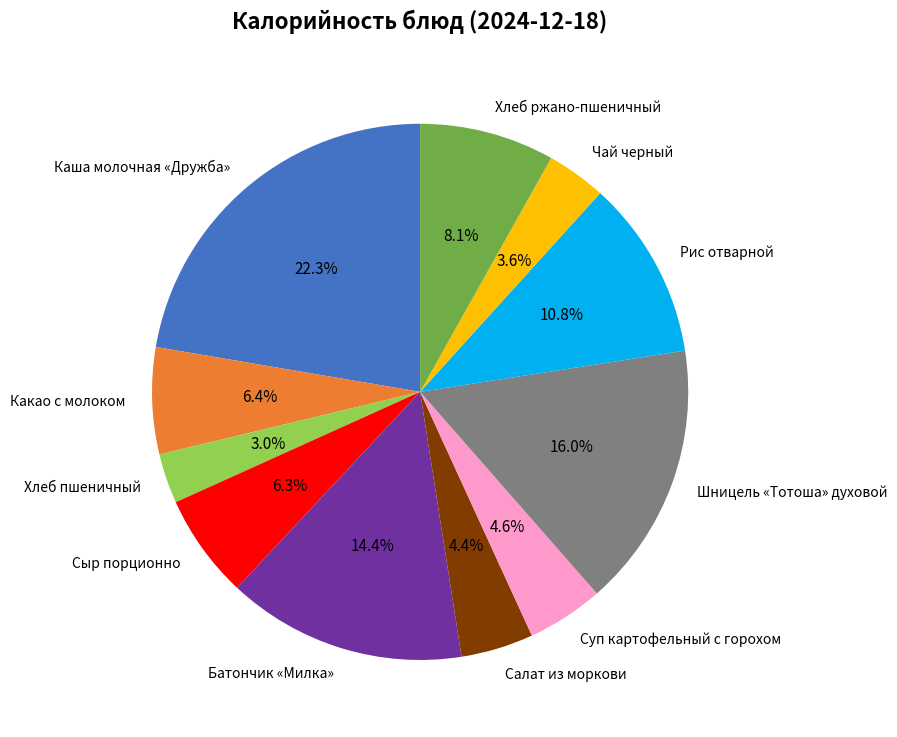

Combined, what portion of the pie is Салат из моркови and Хлеб ржано-пшеничный?

12.5%